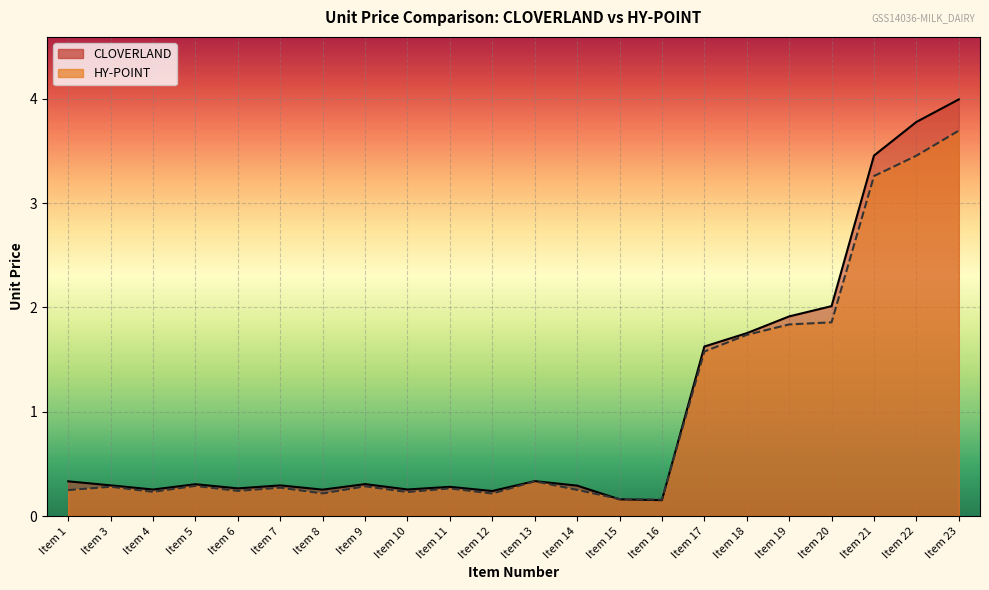

The CLOVERLAND series shows 0.4 at Item 5. True or false?

False